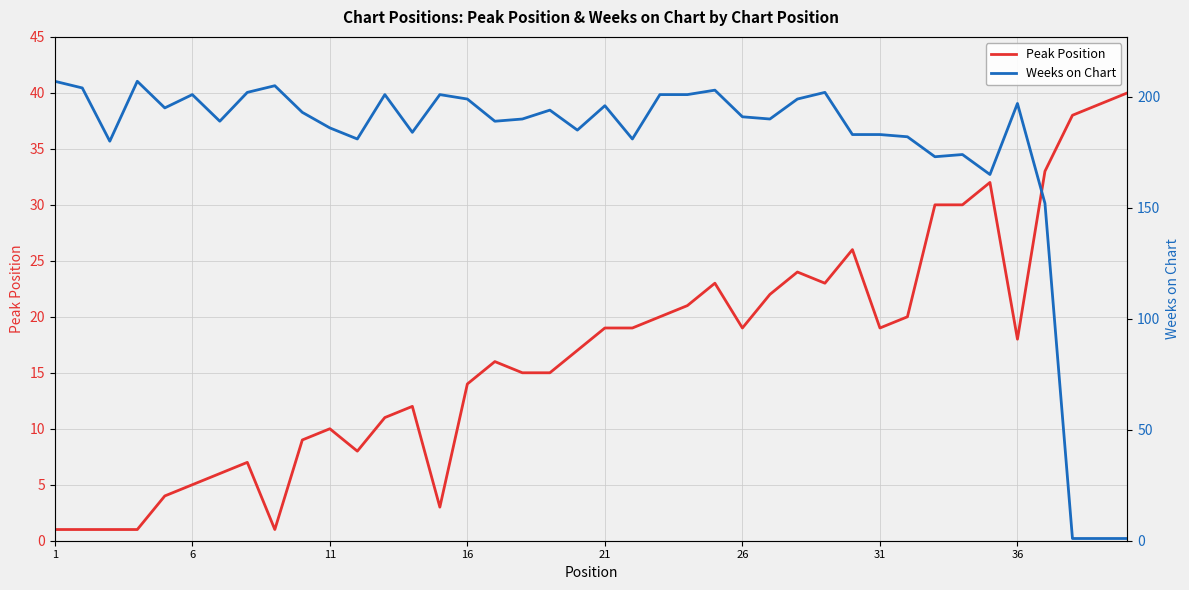

Is it true that Peak Position equals 5 at 6?

True